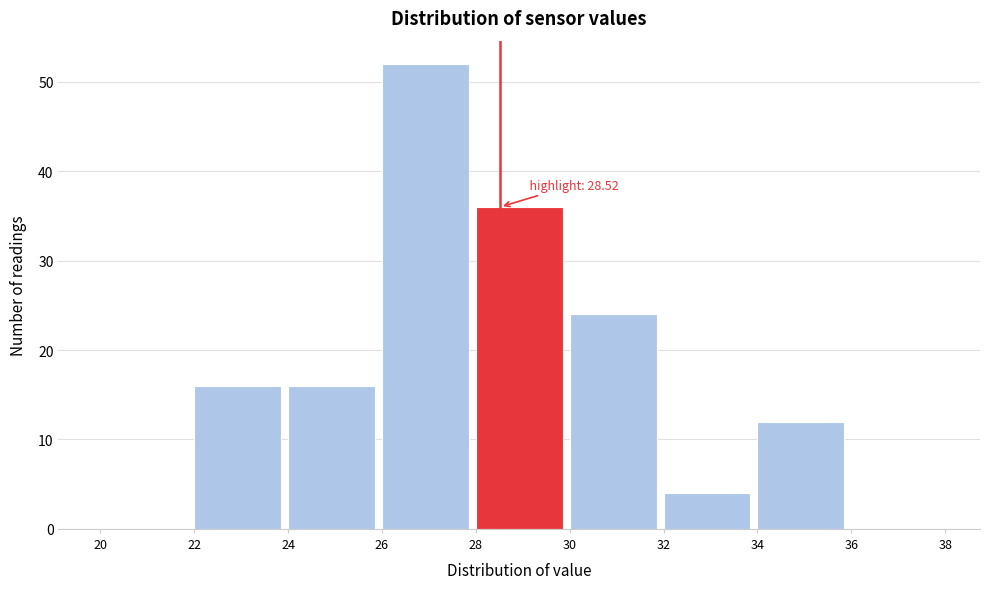

Over which range of the x-axis is the bar tallest?

26 to 28